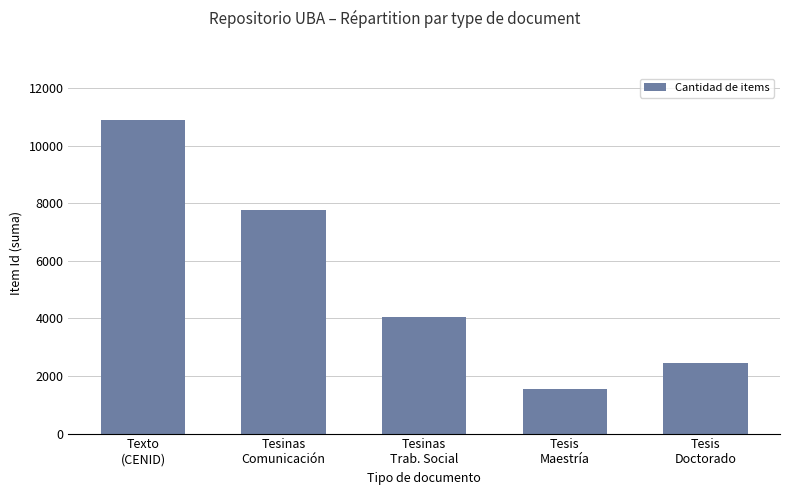

The value at Tesis
Doctorado is 1159. True or false?

False